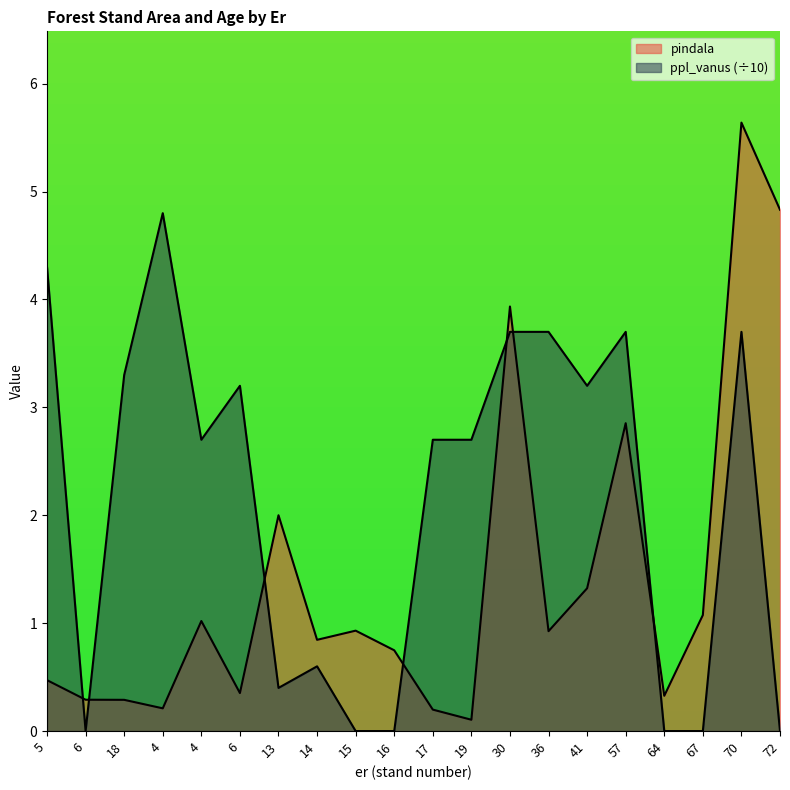

At 57, list the series in order from largest to smallest.

ppl_vanus, pindala